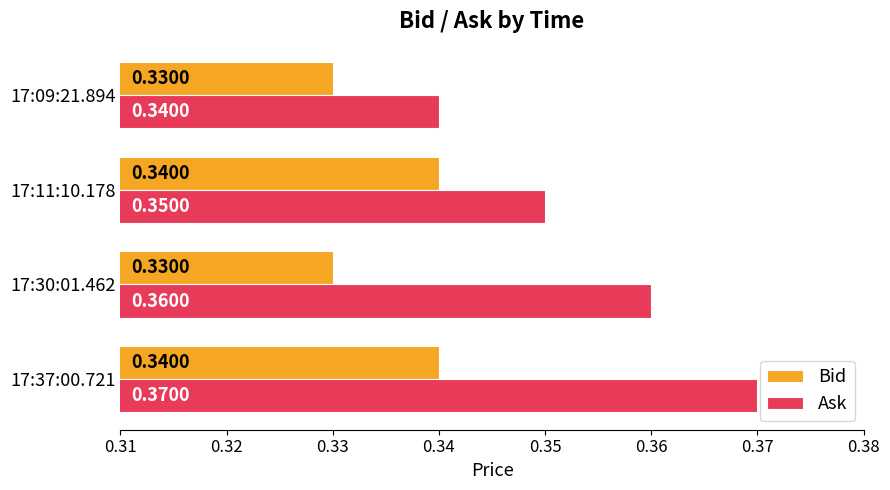

Is the value of Ask at 17:11:10.178 greater than the value of Bid at 17:09:21.894?

Yes